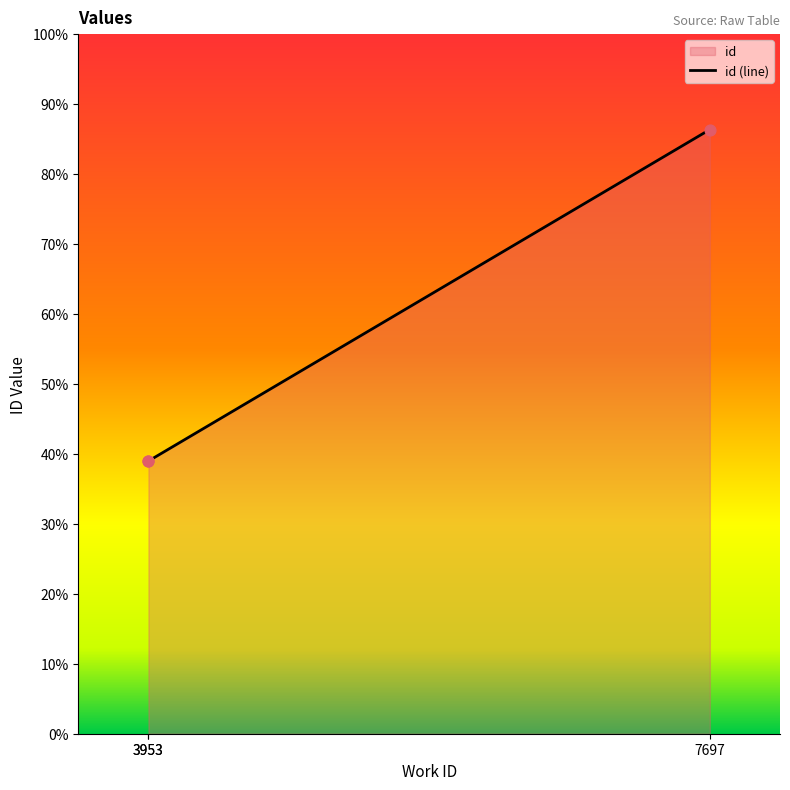

What is the ratio of the value at 3953 to the value at 7697?

0.5